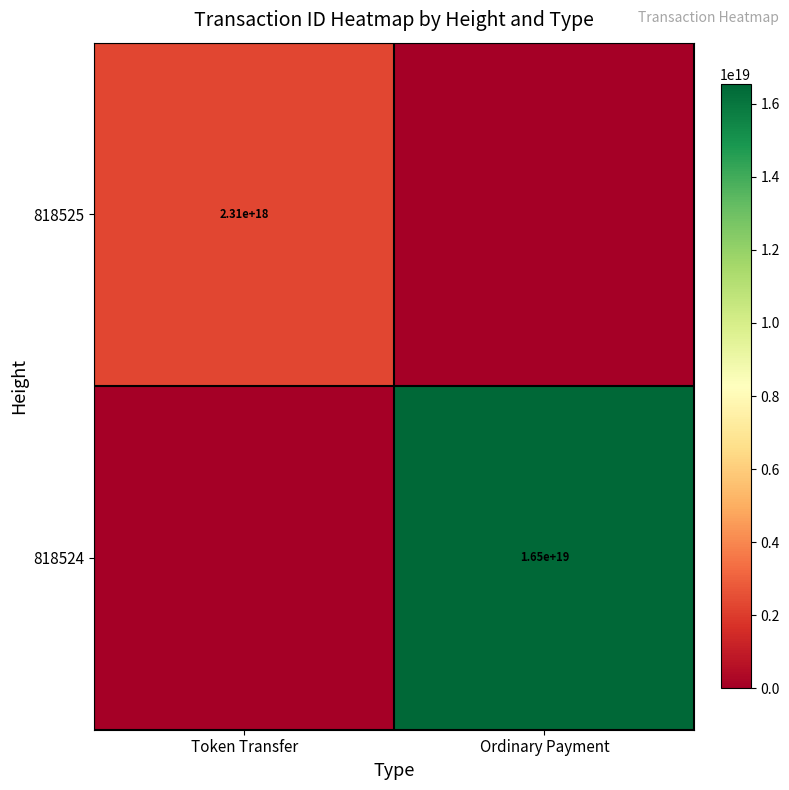

The value of 818525 at Token Transfer is 2310000000000000000. True or false?

True